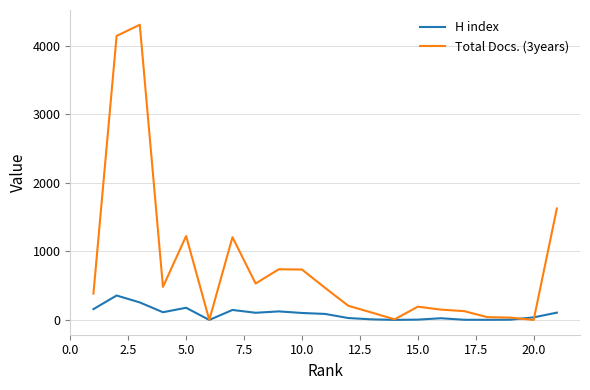

Does the chart have visible grid lines?

Yes